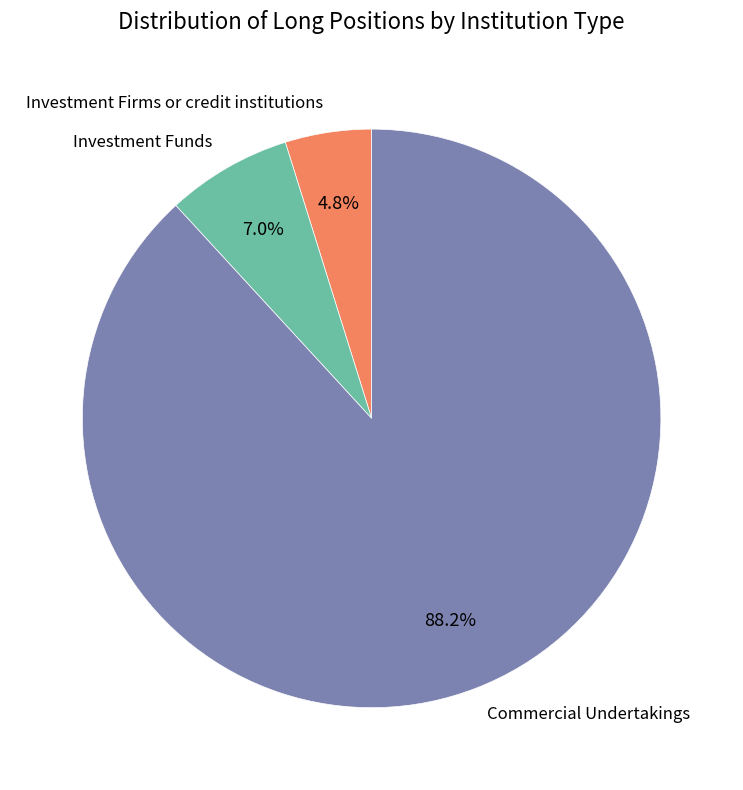

The Investment Funds slice represents 21% of the pie. True or false?

False